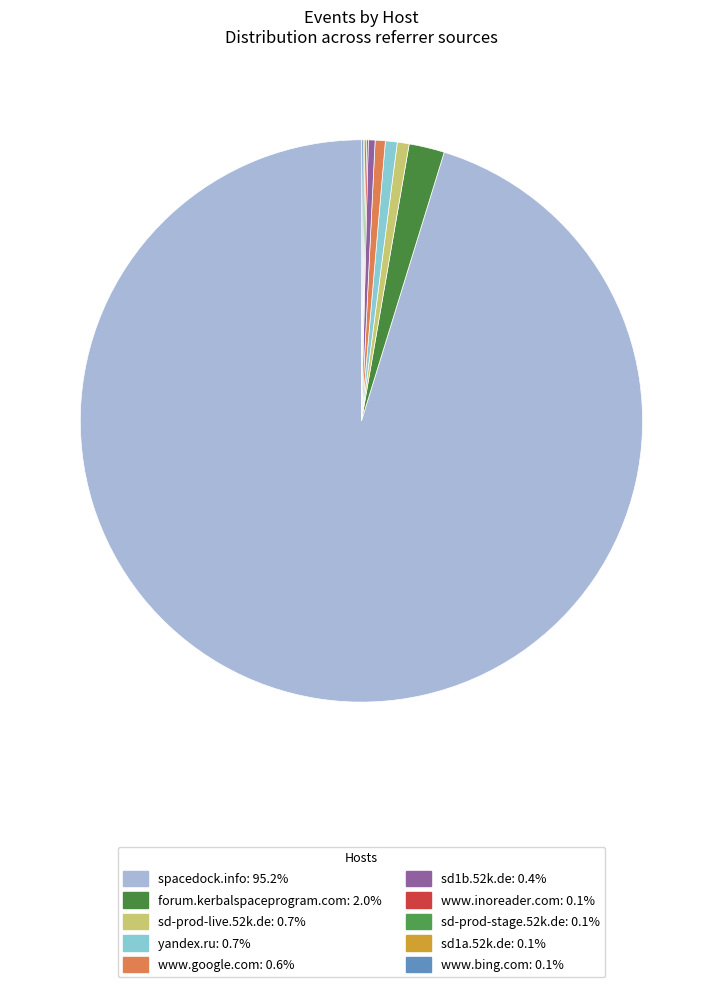

To the nearest percent, what is the difference between the largest and smallest slice percentages?

95%